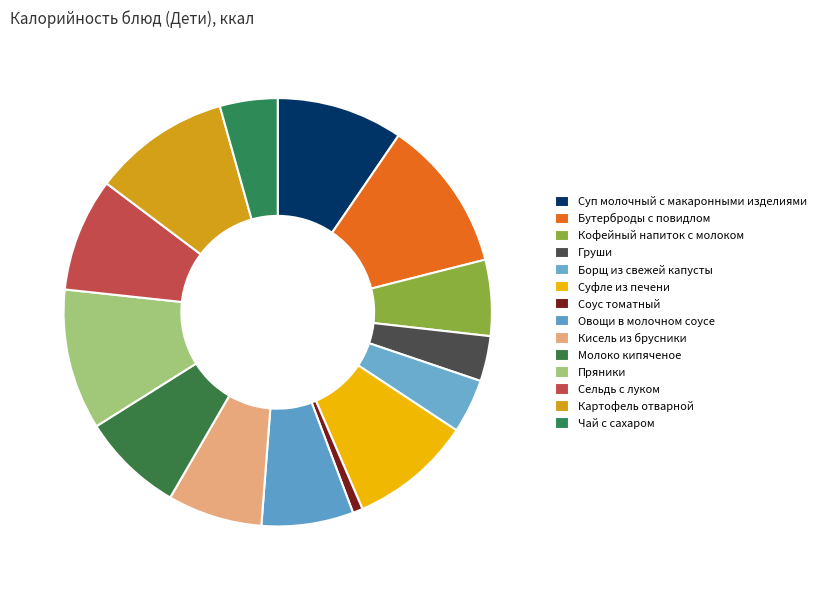

Count the number of slices in the pie.

14